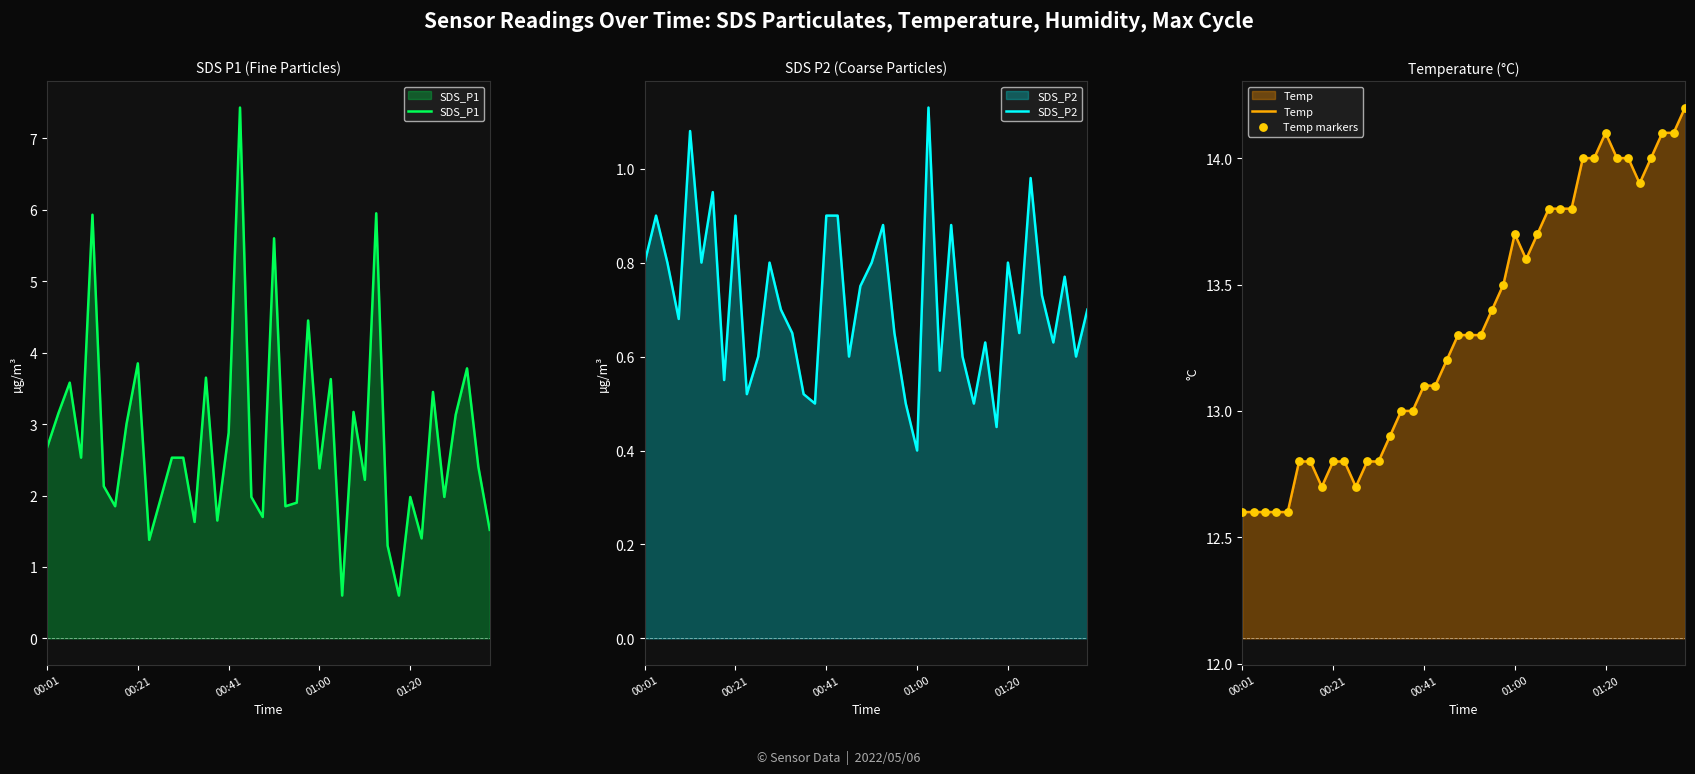

Is the value of Temp at 33 greater than the value of SDS_P1 at 37?

Yes